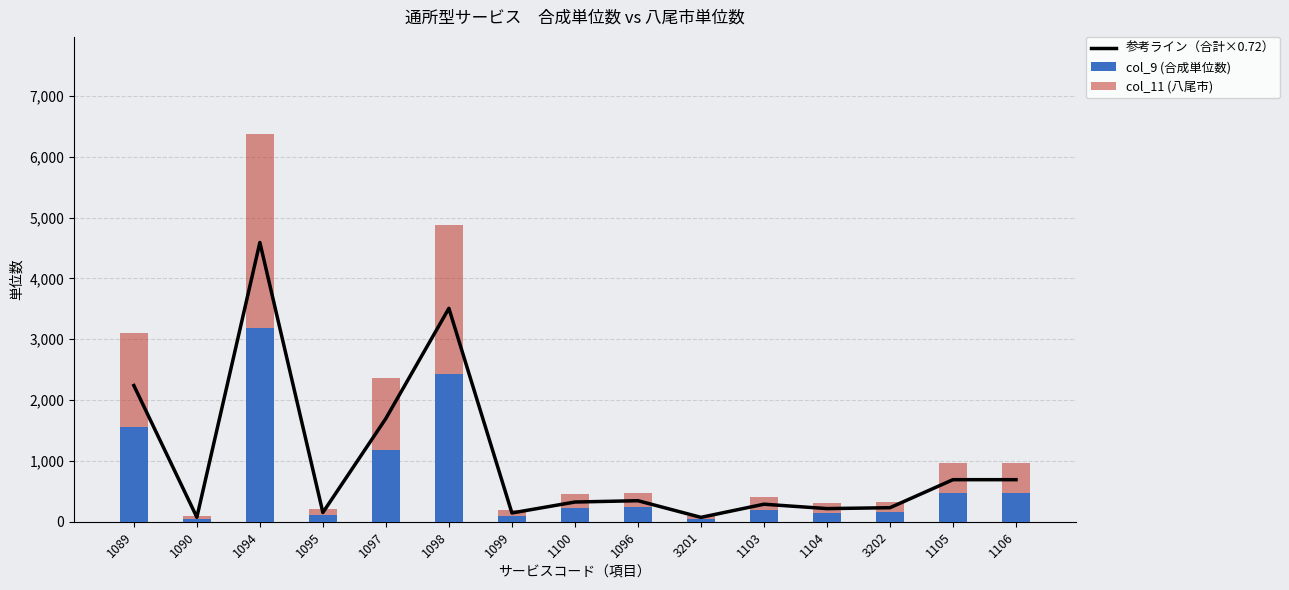

What is the label of the 3rd bar from the right?

3202